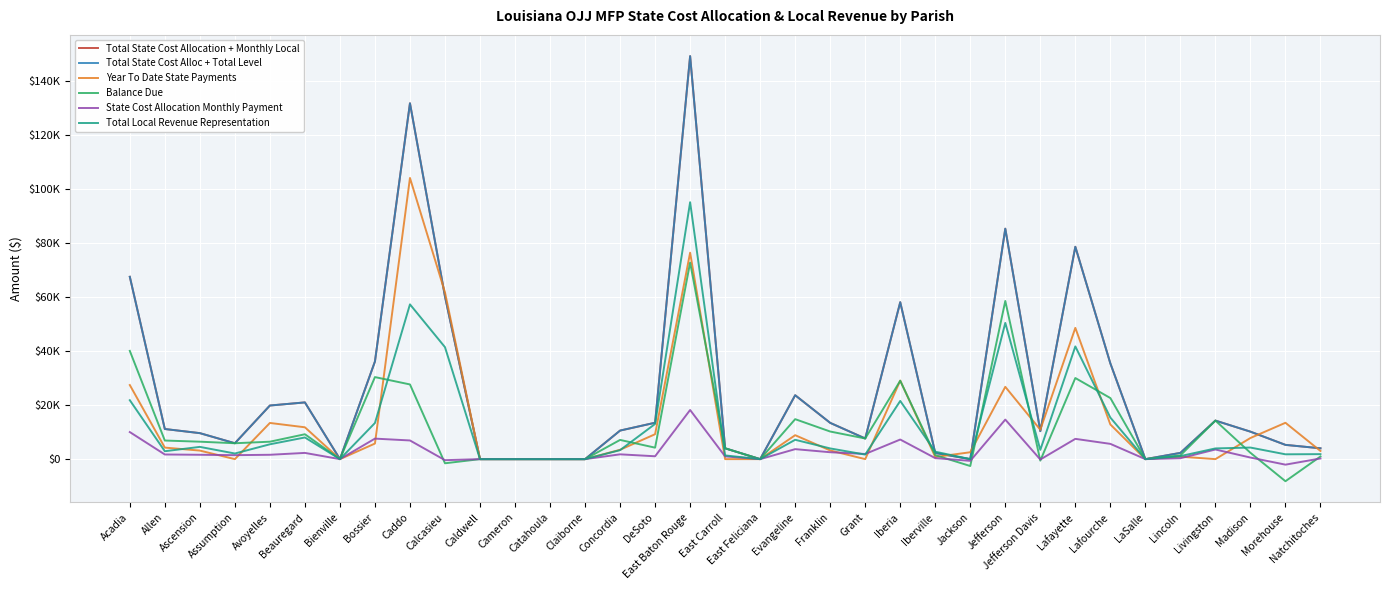

Reading left to right, extract all data points from this chart.

Total State Cost Allocation + Monthly Local: 67573	11164	9633	5890	19868	21023	0	36180	131881	60265	0	0	0	0	10584	13490	149340	4015	0	23682	13439	7651	58159	2287	0	85405	10359	78696	35484	0	2319	14283	10182	5284	4013
Total State Cost Alloc + Total Level: 67573	11164	9633	5890	19868	21023	0	36180	131881	60265	0	0	0	0	10584	13490	149340	4015	0	23682	13439	7651	58159	2287	0	85405	10359	78696	35484	0	2319	14283	10182	5284	4013
Year To Date State Payments: 27456	4272	3168	0	13408	11800	0	5776	104200	61800	0	0	0	0	3464	9240	76504	0	0	8872	3208	0	29104	800	2552	26792	10912	48640	12848	0	928	0	7832	13472	3024
Balance Due: 40117	6892	6465	5890	6460	9223	0	30404	27681	-1535	0	0	0	0	7120	4250	72836	4015	0	14810	10231	7651	29055	1487	-2552	58613	-553	30056	22636	0	1391	14283	2350	-8188	989
State Cost Allocation Monthly Payment: 10029	1723	1616	1473	1615	2306	0	7601	6920	-384	0	0	0	0	1780	1063	18209	1004	0	3703	2558	1913	7264	372	-638	14653	-138	7514	5659	0	348	3571	588	-2047	247
Total Local Revenue Representation: 21836	2931	4541	2085	5500	8029	0	13394	57353	41491	0	0	0	0	3332	13042	95215	1375	0	7171	3968	1691	21567	2755	0	50483	3438	41766	15401	0	1118	3969	4291	1789	1851